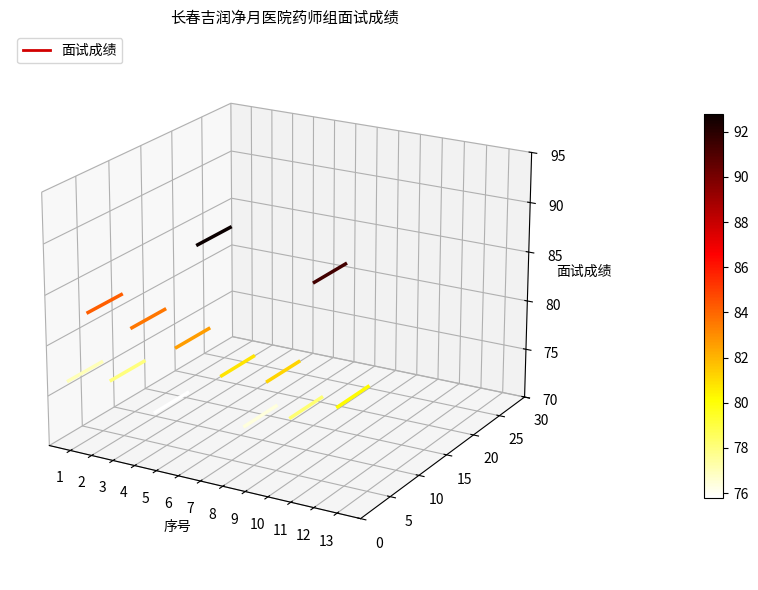

How many lines are shown in the chart?

1